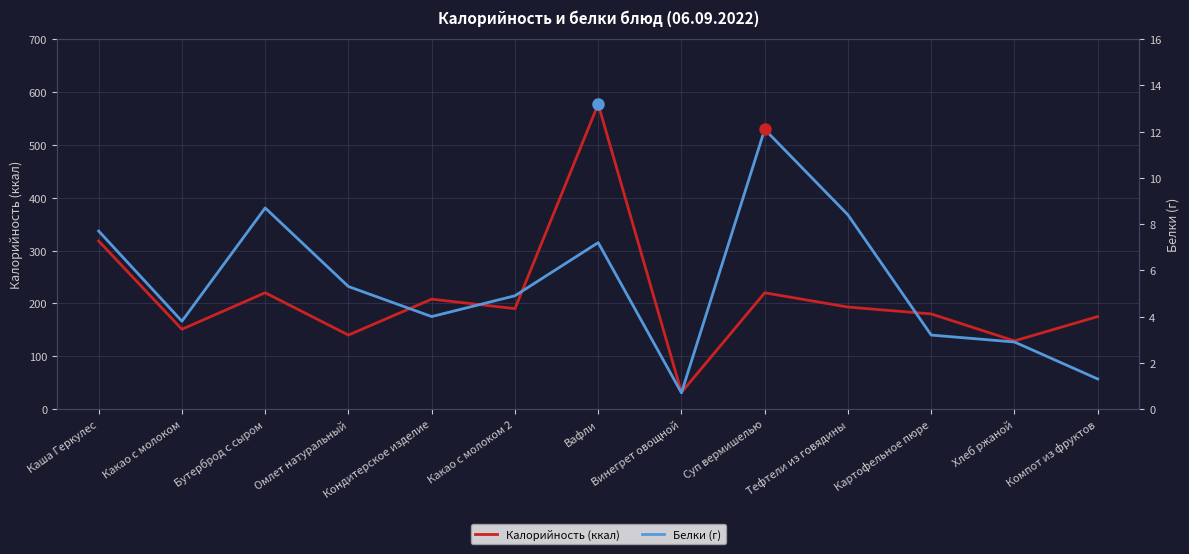

What is the difference between the second highest and second lowest values in the Калорийность (ккал) series?

189.0